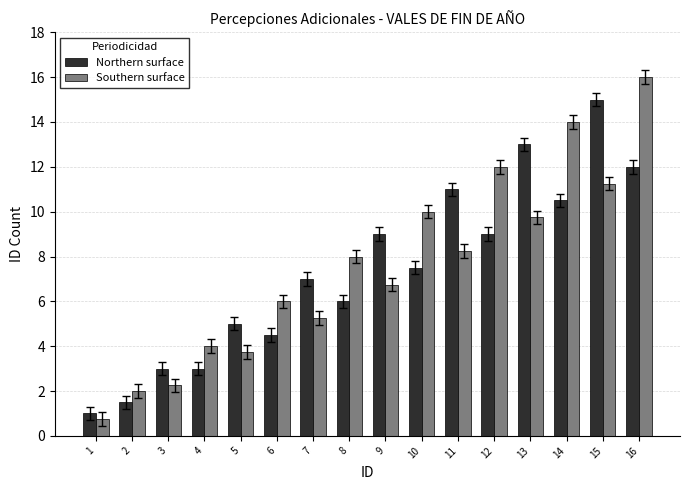

The value of Northern surface at 3 is 3.0. True or false?

True